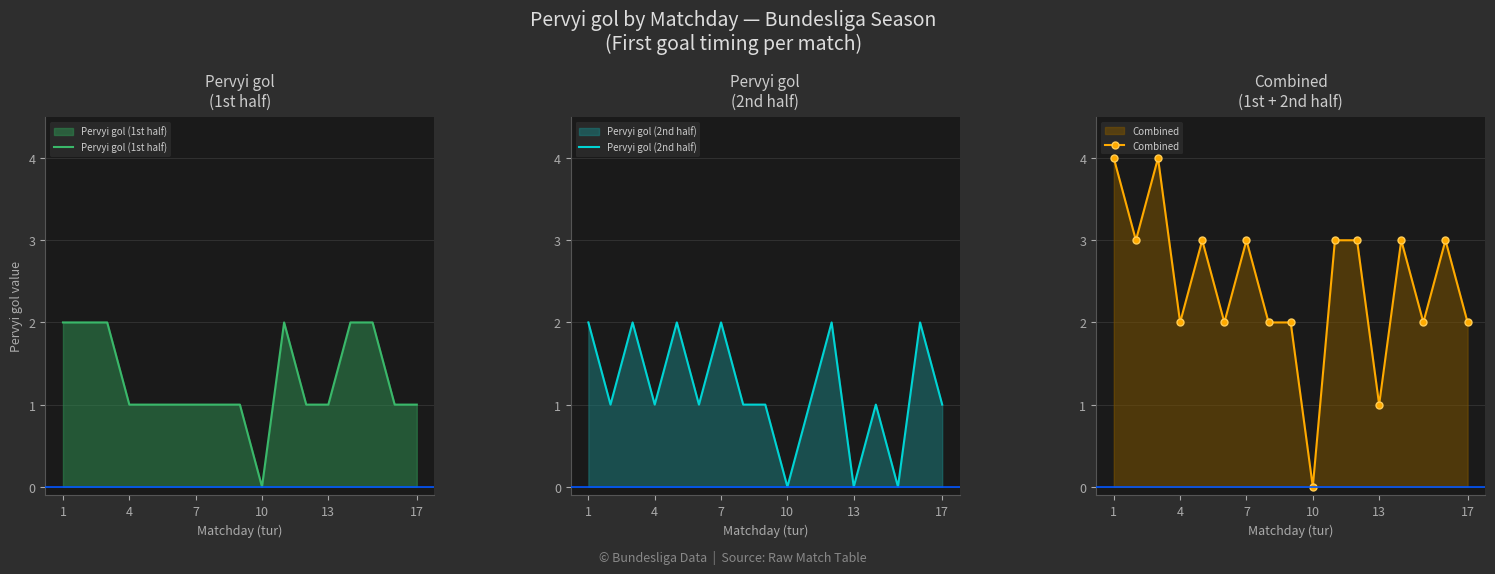

The Pervyi gol (2nd half) series shows 1 at 4. True or false?

True